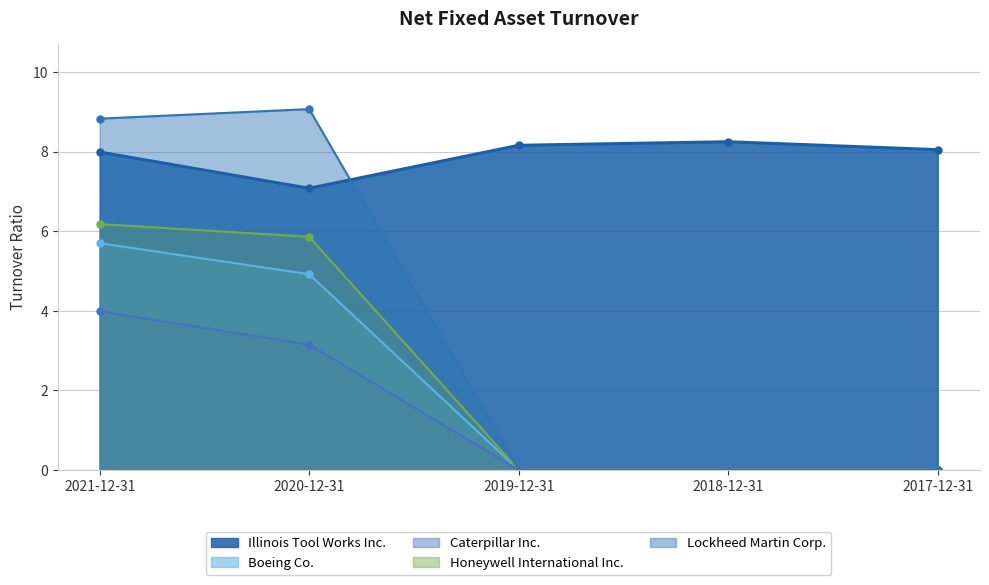

What is the difference between the maximum and minimum values in the Boeing Co. series?

5.7